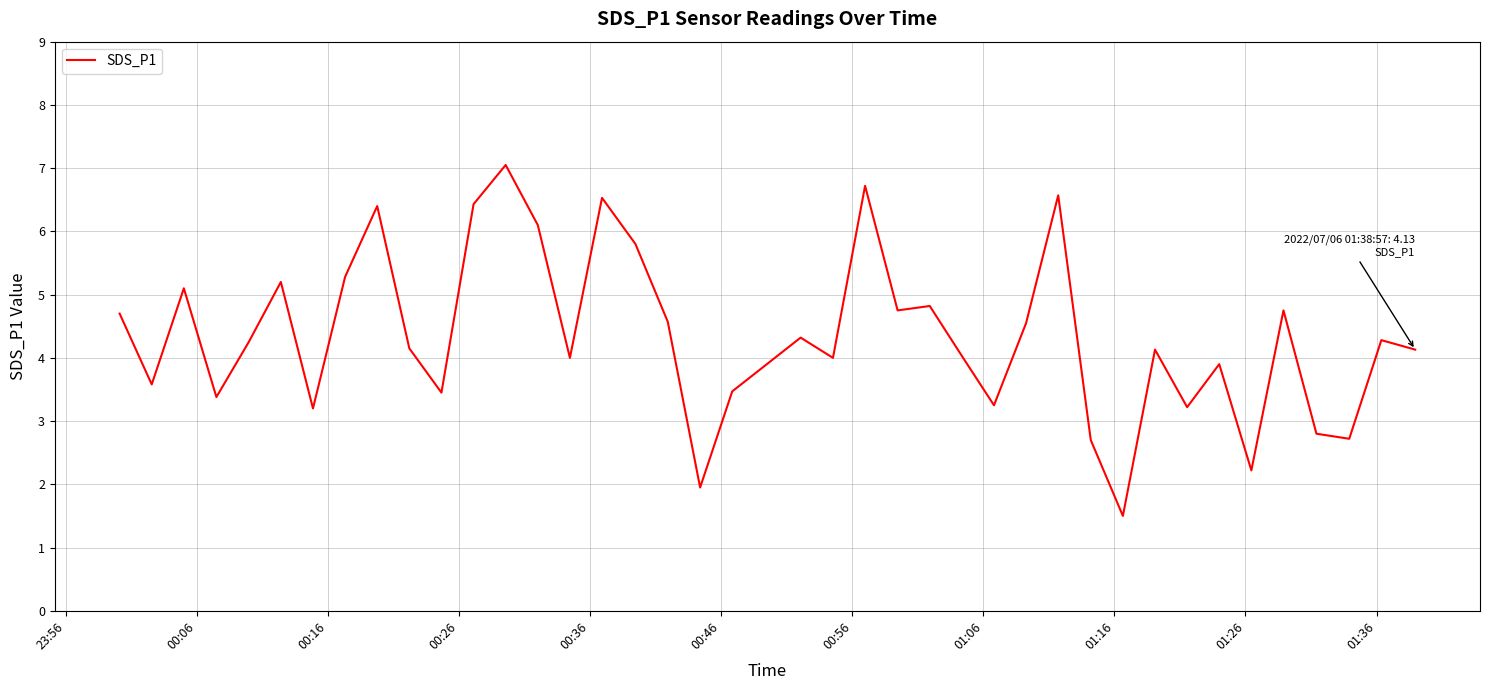

What is the smallest value displayed?

1.5